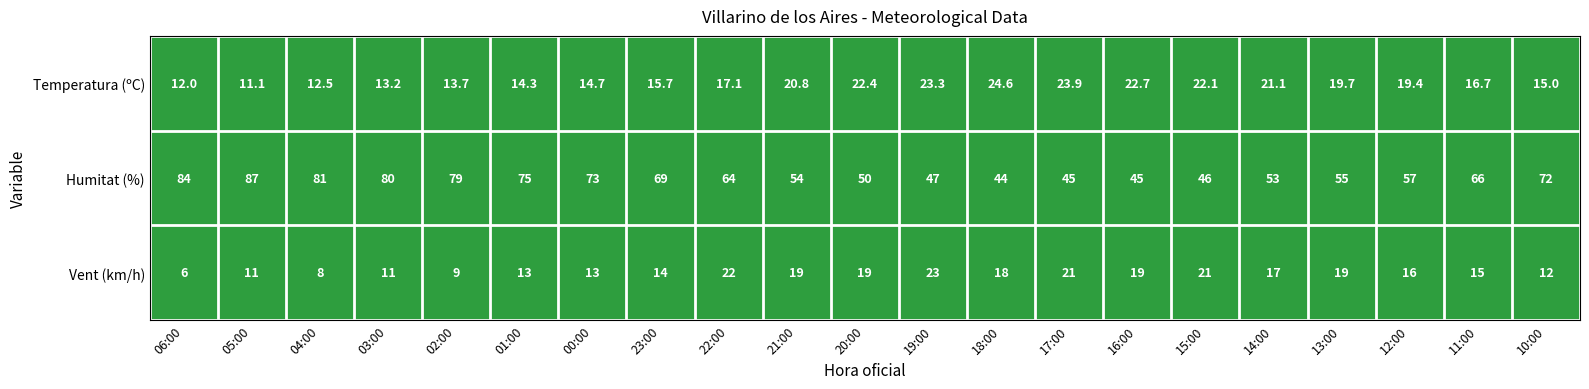

List the labels in order of Temperatura (ºC) value, largest first.

18:00, 17:00, 19:00, 16:00, 20:00, 15:00, 14:00, 21:00, 13:00, 12:00, 22:00, 11:00, 23:00, 10:00, 00:00, 01:00, 02:00, 03:00, 04:00, 06:00, 05:00